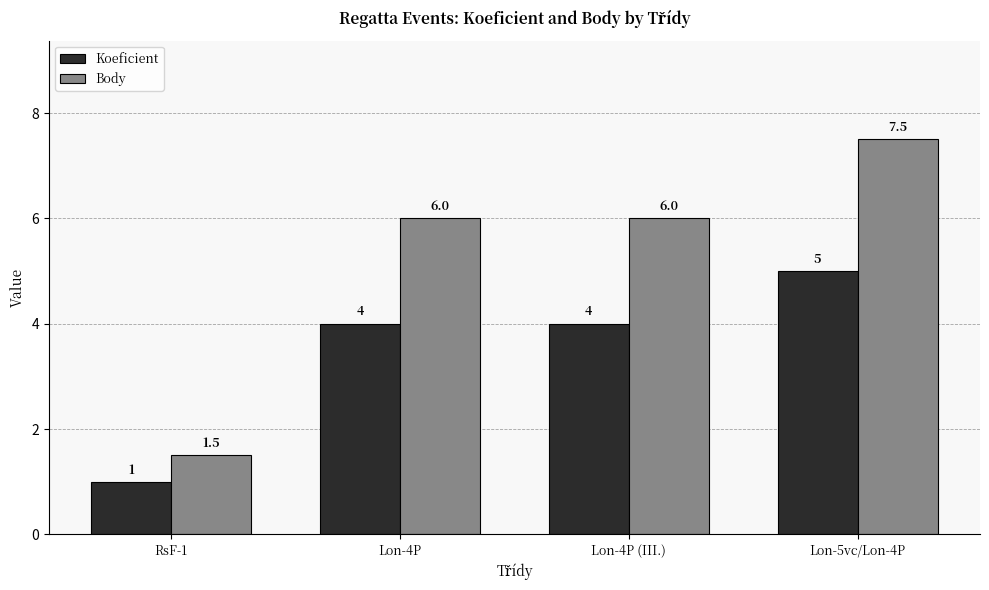

How many values in the Koeficient series are below 4?

1